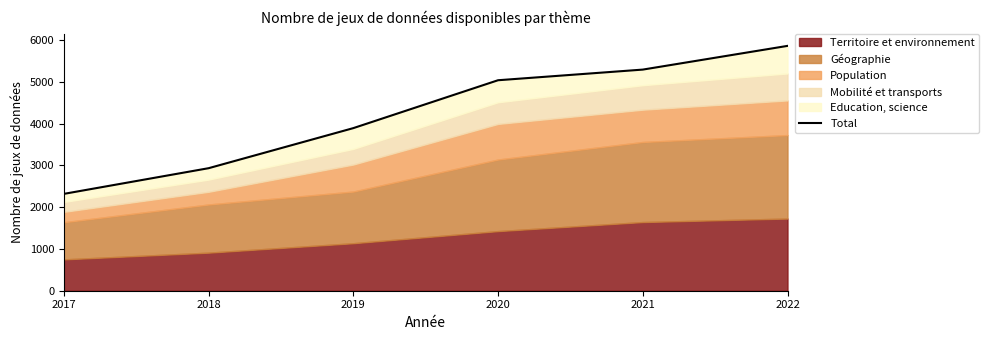

What is the difference between the maximum and minimum values?

3545